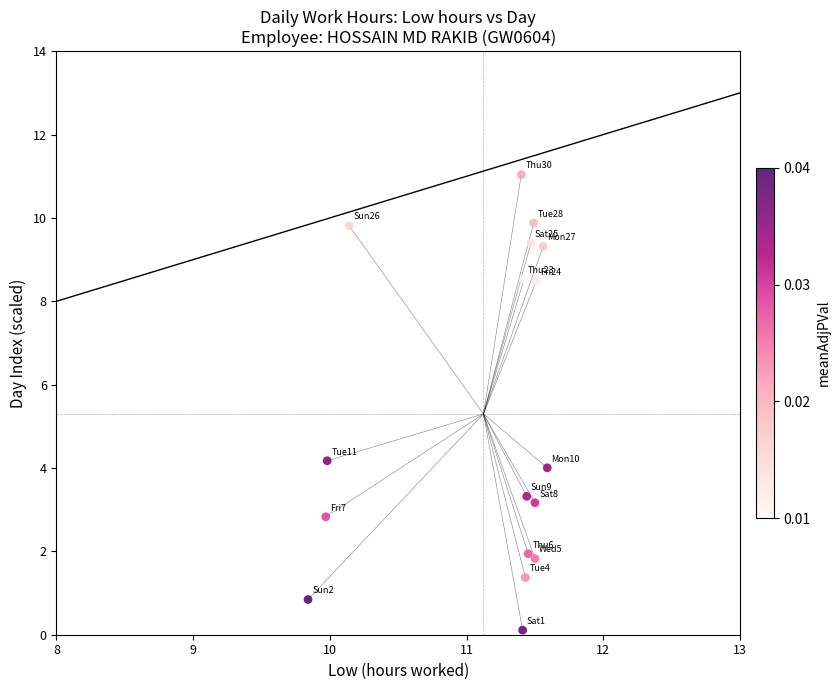

What Y value in the scatter plot is closest to 5?

4.2